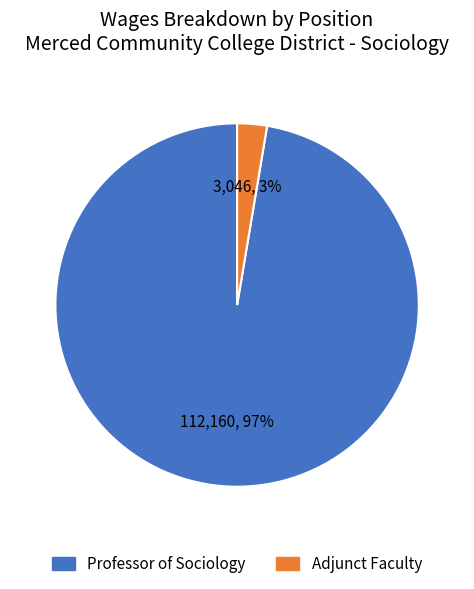

The Professor of Sociology slice represents 91% of the pie. True or false?

False